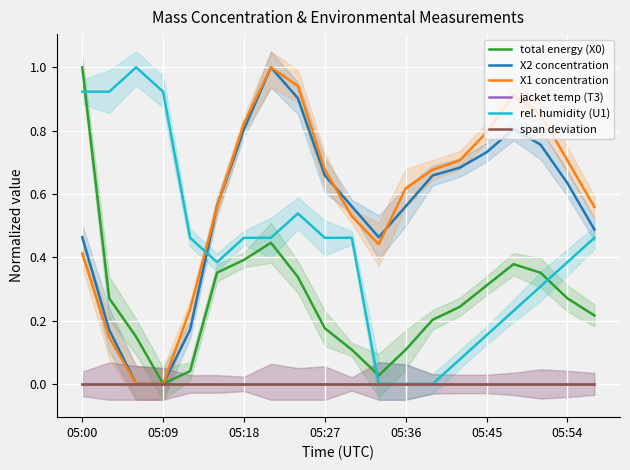

In rel. humidity (U1), how many points are higher than both neighbors (excluding endpoints)?

2